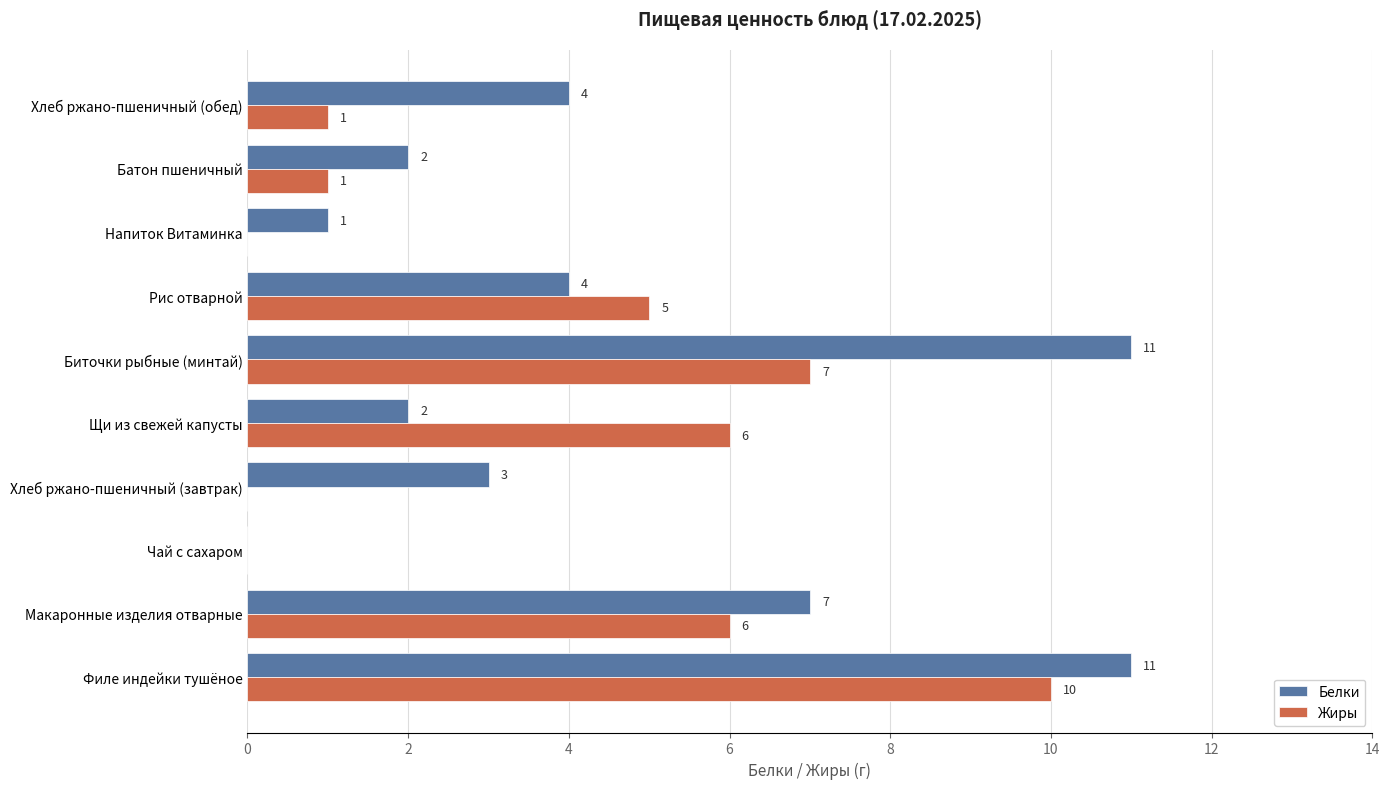

True or false: Белки has a value of 0 at Чай с сахаром.

True